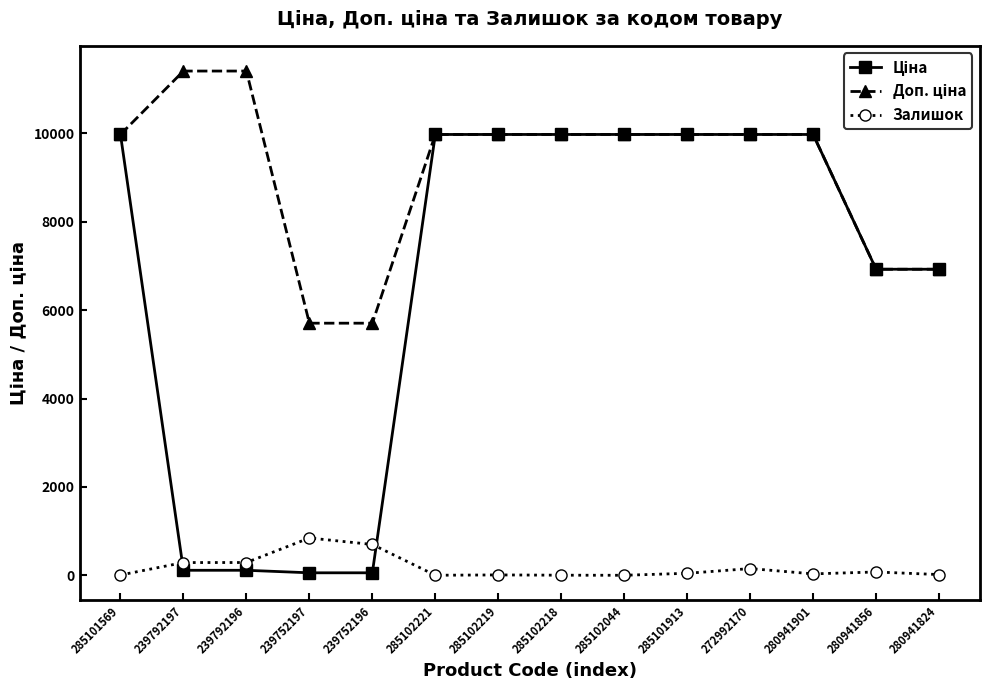

What is the total value across all series at 280941901?

19983.0